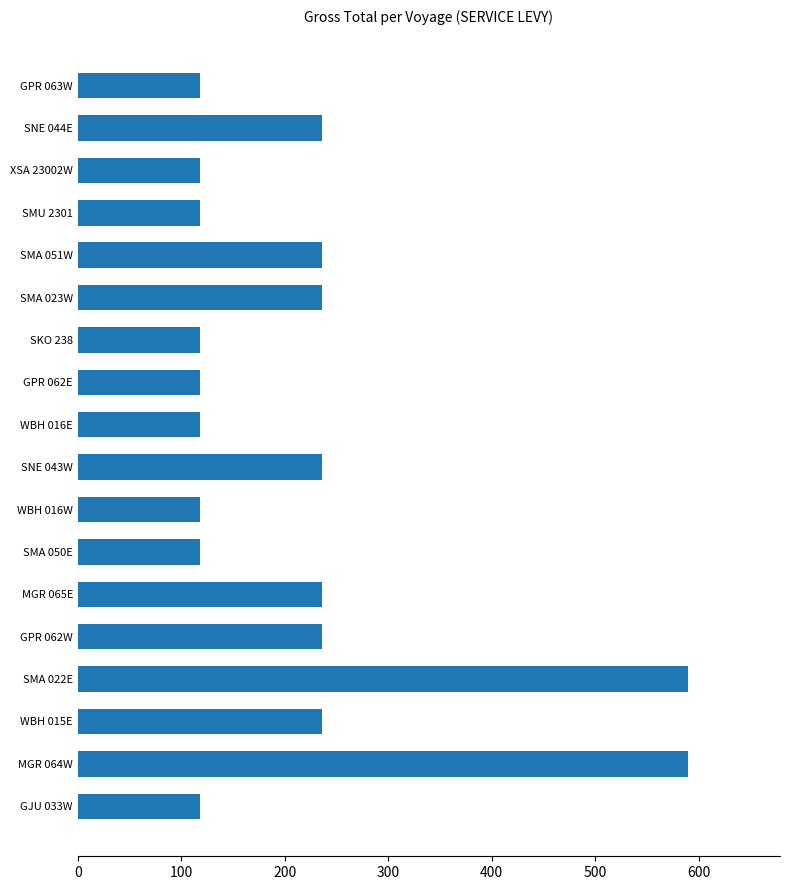

What is the minimum value shown in the chart?

118